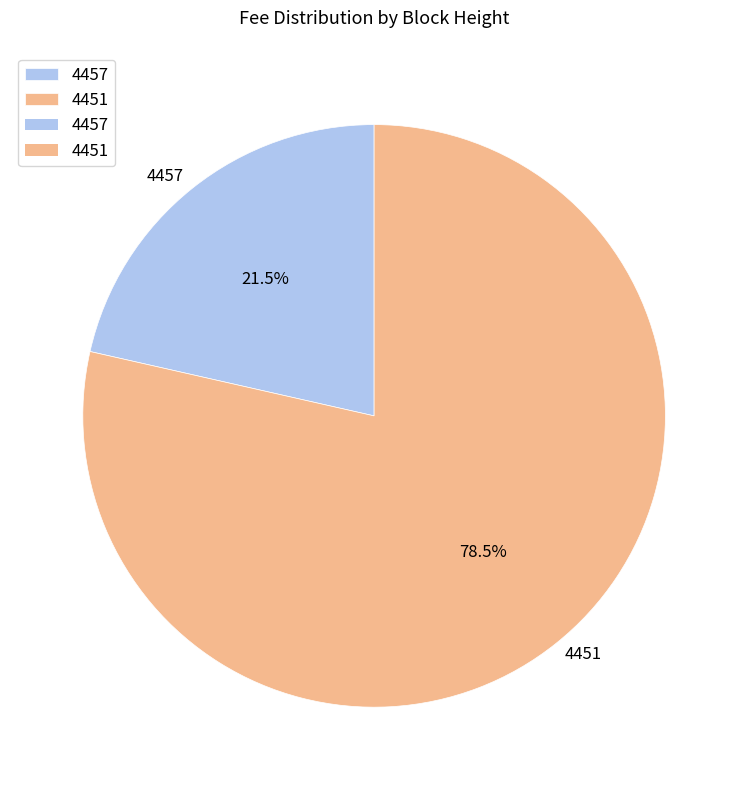

What is the smallest slice in the pie chart?

4457